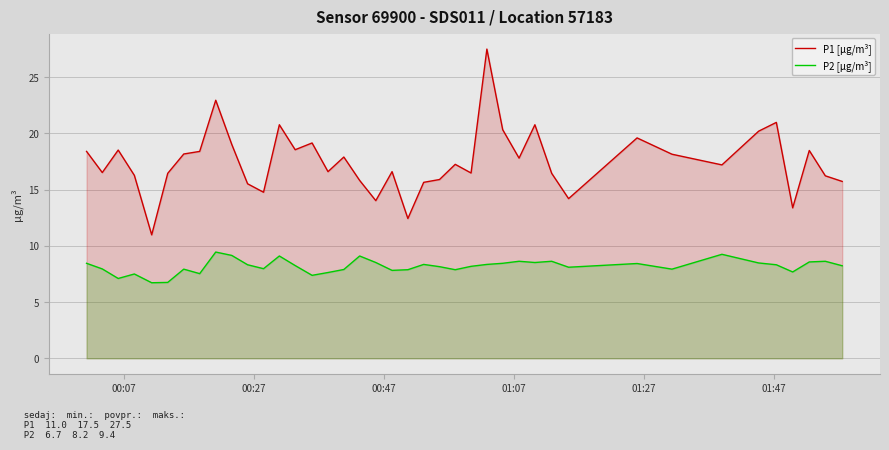

Which series has the largest range (max minus min)?

P1 [µg/m³]